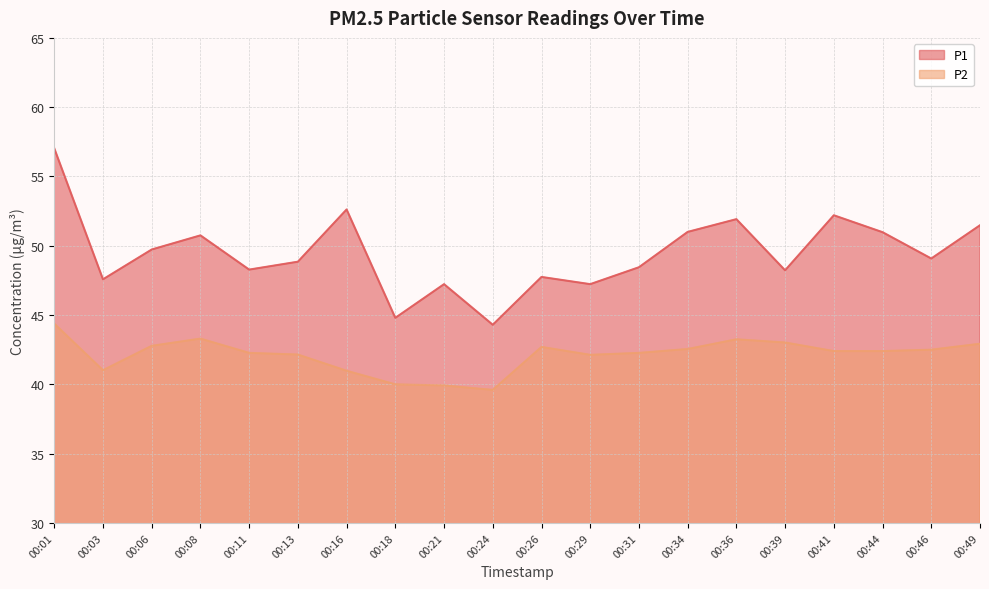

At how many categories does at least one series exceed 50?

8